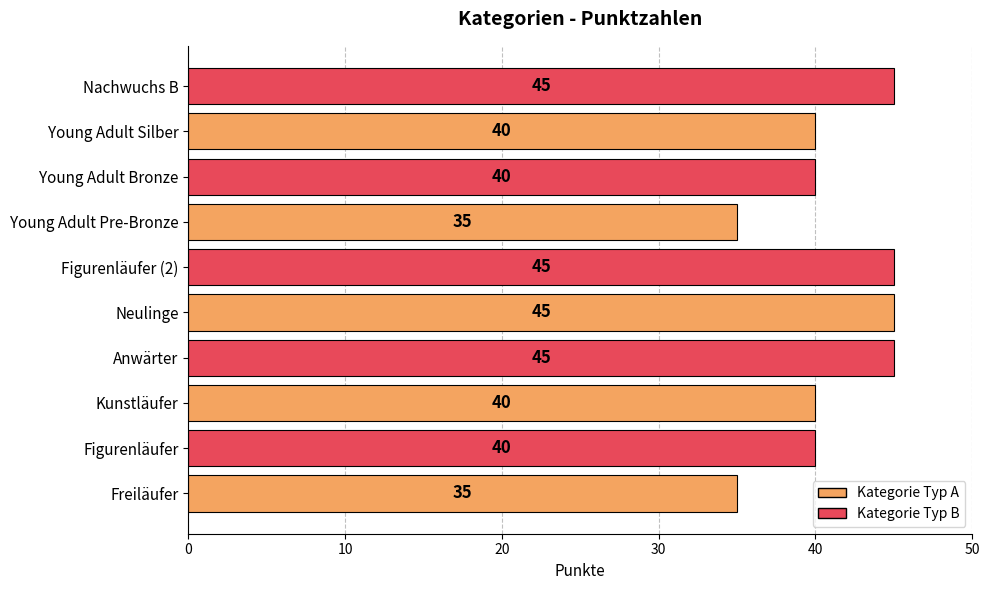

What is the maximum value shown in the chart?

45